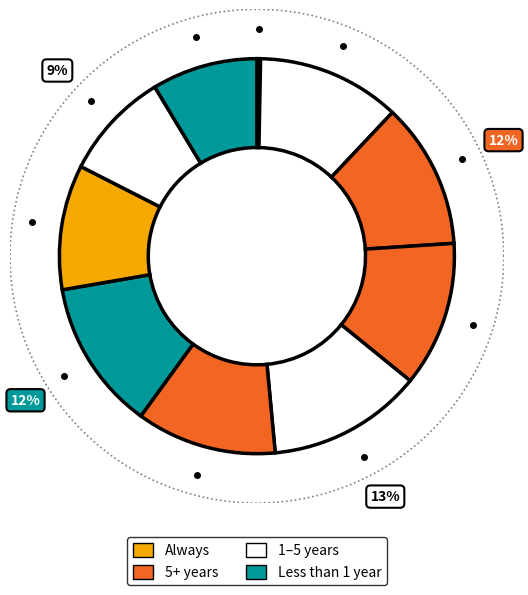

To the nearest percent, what portion does pct75 represent?

10%